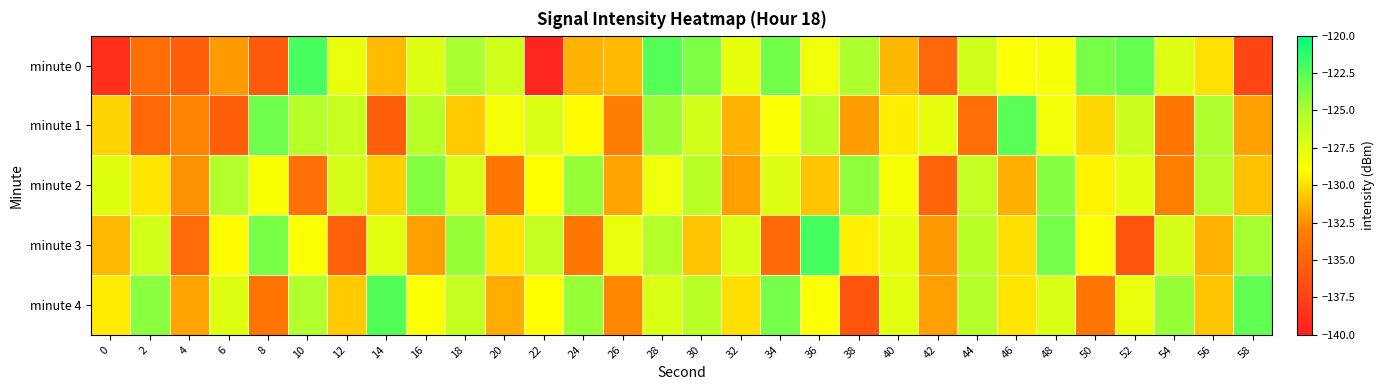

Reading right to left, transcribe all the data shown in this chart.

minute 0: 58=-137.3	56=-129.9	54=-127.4	52=-122.9	50=-123.5	48=-128.7	46=-128.8	44=-126.7	42=-134.8	40=-131.2	38=-125.1	36=-128.3	34=-123.3	32=-127.9	30=-123.6	28=-122.5	26=-131.2	24=-131.4	22=-139.4	20=-126.7	18=-124.9	16=-127.4	14=-131.1	12=-128.0	10=-122.1	8=-135.7	6=-132.2	4=-135.3	2=-134.2	0=-138.9
minute 1: 58=-131.9	56=-125.1	54=-133.7	52=-126.5	50=-130.2	48=-128.4	46=-122.6	44=-134.3	42=-127.8	40=-129.5	38=-132.1	36=-125.7	34=-128.9	32=-131.4	30=-126.8	28=-124.6	26=-133.2	24=-129.1	22=-127.3	20=-128.5	18=-130.6	16=-125.6	14=-135.4	12=-126.3	10=-125.5	8=-123.2	6=-135.3	4=-132.9	2=-134.7	0=-130.3
minute 2: 58=-130.9	56=-125.5	54=-133.1	52=-127.7	50=-129.3	48=-123.9	46=-131.5	44=-126.1	42=-135.0	40=-128.6	38=-124.2	36=-130.8	34=-127.4	32=-132.0	30=-125.6	28=-128.2	26=-131.8	24=-124.4	22=-129.0	20=-133.6	18=-127.2	16=-123.8	14=-130.5	12=-126.9	10=-134.1	8=-128.7	6=-125.3	4=-132.4	2=-129.8	0=-127.5
minute 3: 58=-124.8	56=-131.4	54=-127.0	52=-136.2	50=-128.8	48=-123.4	46=-130.0	44=-125.6	42=-132.2	40=-127.8	38=-129.4	36=-122.0	34=-134.6	32=-127.2	30=-130.8	28=-125.4	26=-128.0	24=-133.6	22=-126.2	20=-129.8	18=-124.4	16=-132.0	14=-127.6	12=-135.3	10=-128.9	8=-123.5	6=-129.1	4=-134.5	2=-126.8	0=-131.2
minute 4: 58=-122.8	56=-130.8	54=-124.4	52=-128.0	50=-133.6	48=-127.2	46=-129.8	44=-125.4	42=-132.0	40=-127.6	38=-136.2	36=-128.8	34=-123.4	32=-130.0	30=-125.6	28=-127.2	26=-132.8	24=-124.4	22=-129.0	20=-131.6	18=-126.2	16=-128.8	14=-122.4	12=-130.6	10=-125.2	8=-133.8	6=-127.4	4=-131.8	2=-124.0	0=-129.6